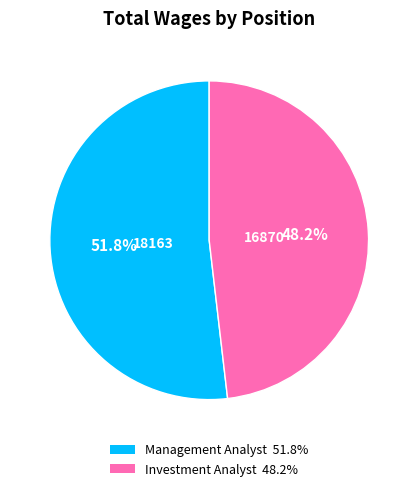

What portion of the pie excludes Investment Analyst?

51.8%